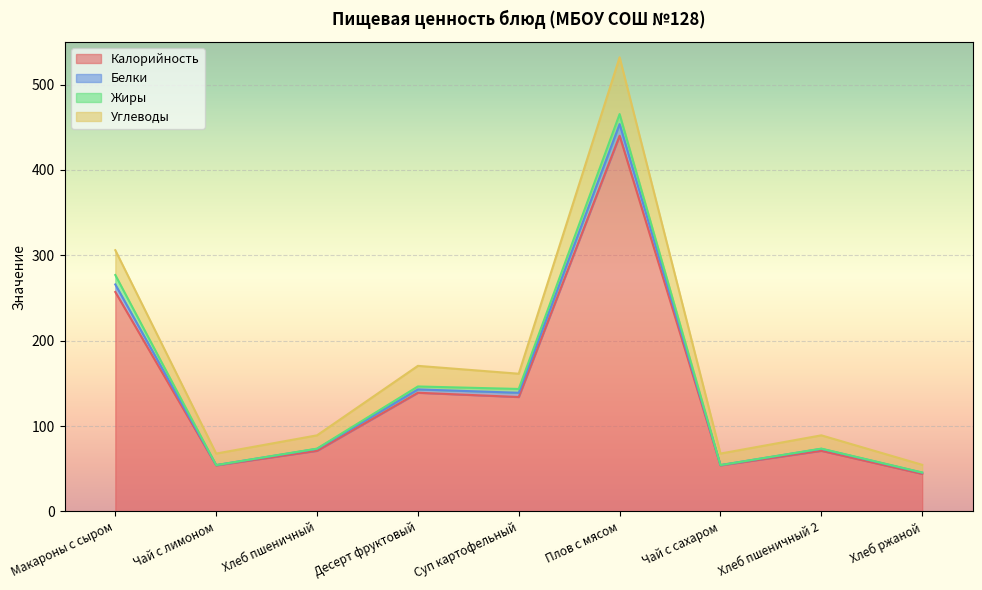

At which label does Калорийность reach its peak?

Плов с мясом